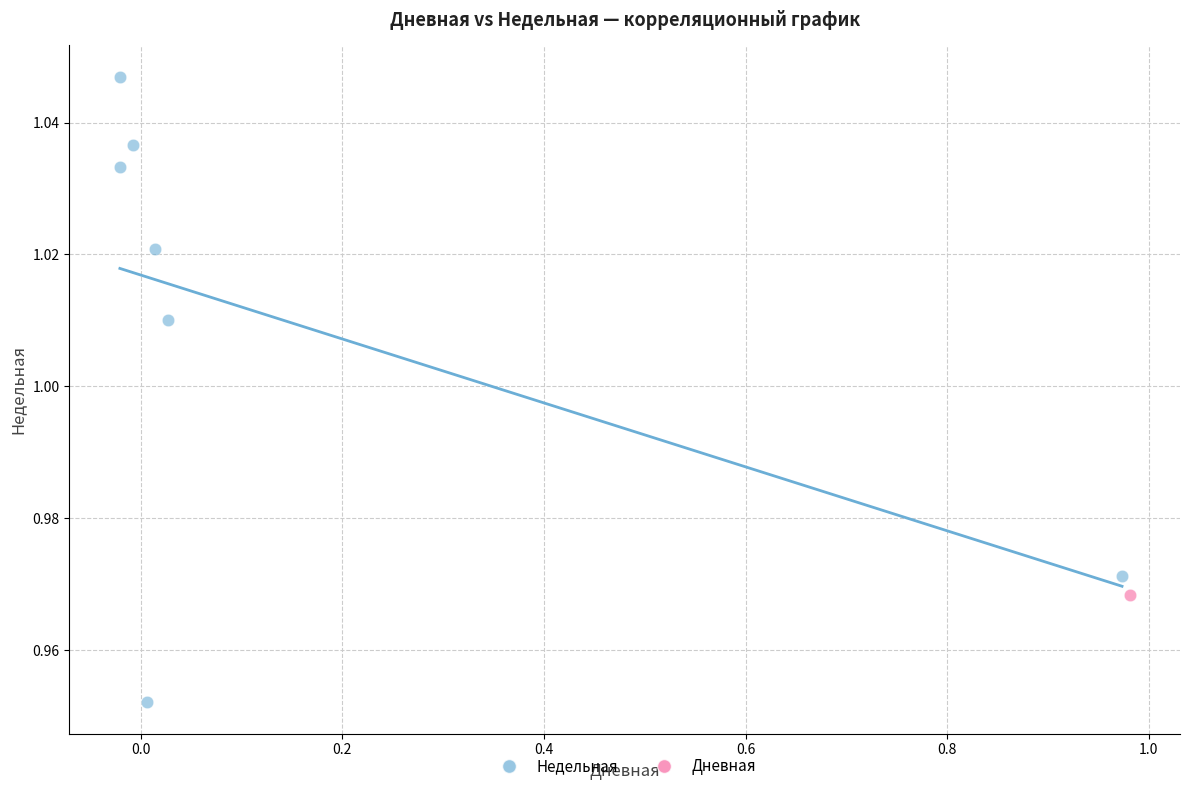

What are all the series names shown in the legend?

Недельная, Дневная